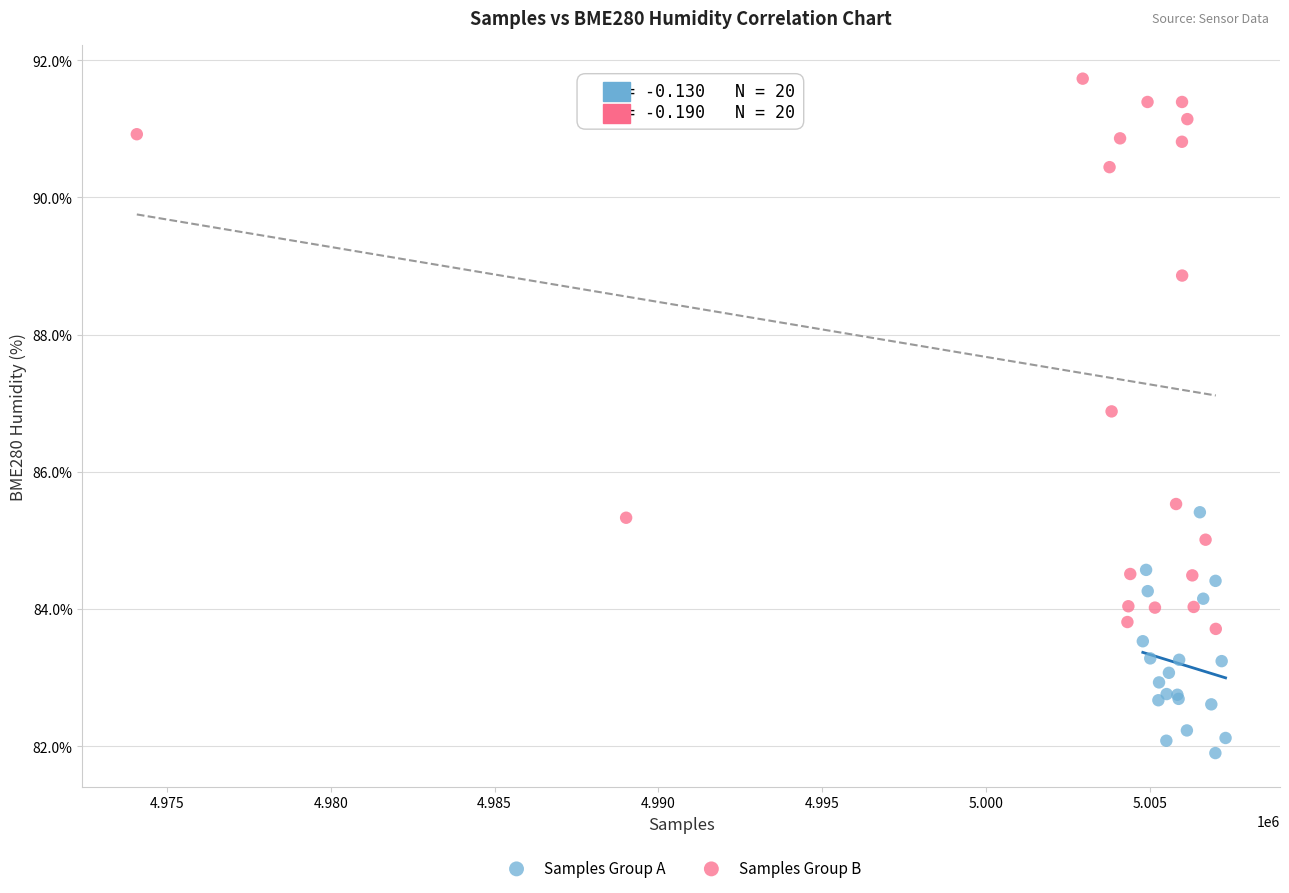

What are all the series names shown in the legend?

Samples Group A, Samples Group B